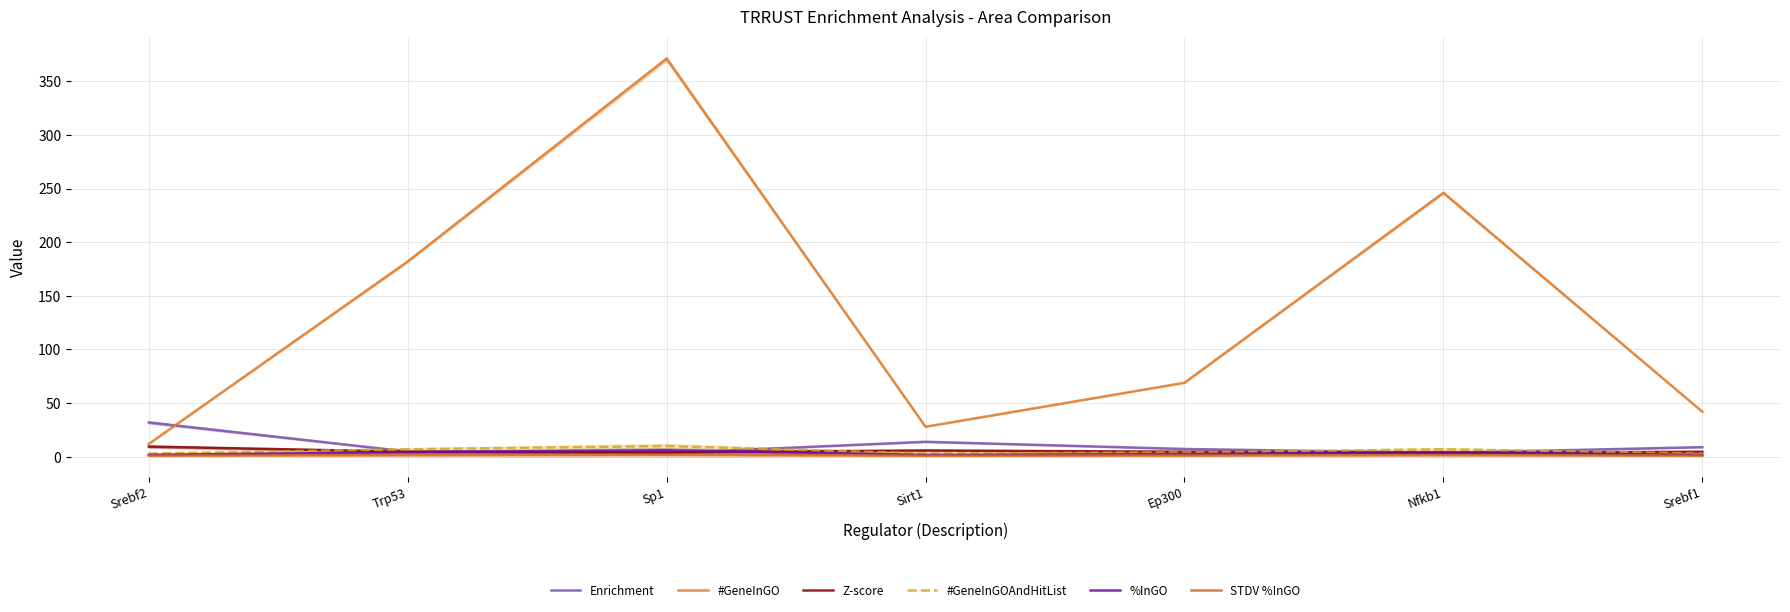

What is the label of the 2nd point from the right?

Nfkb1